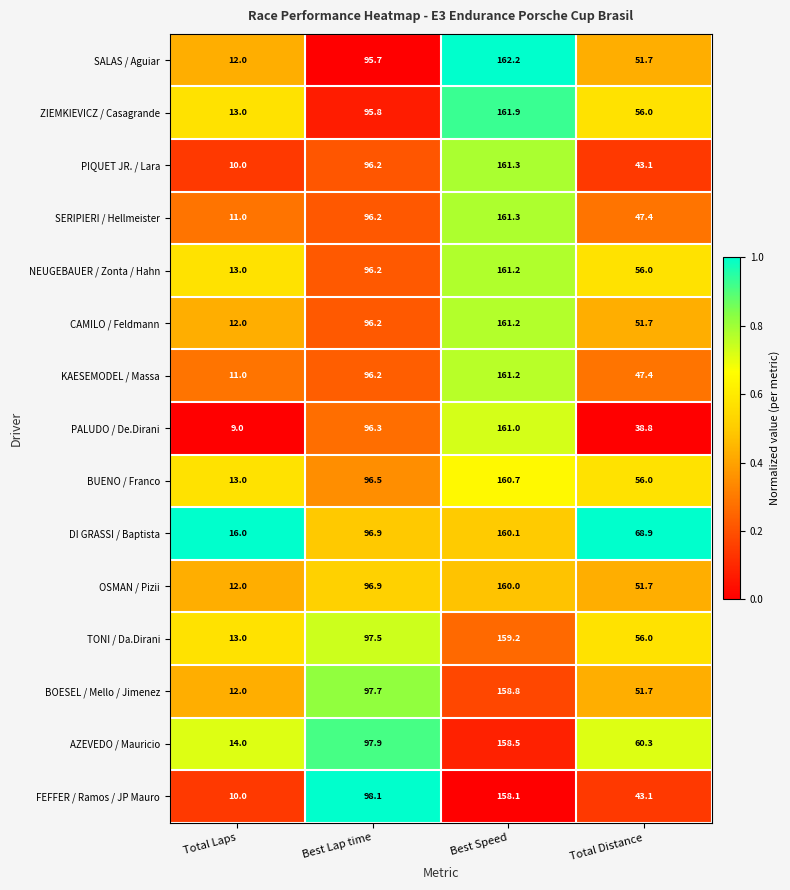

What is the maximum value for SALAS / Aguiar?

162.2